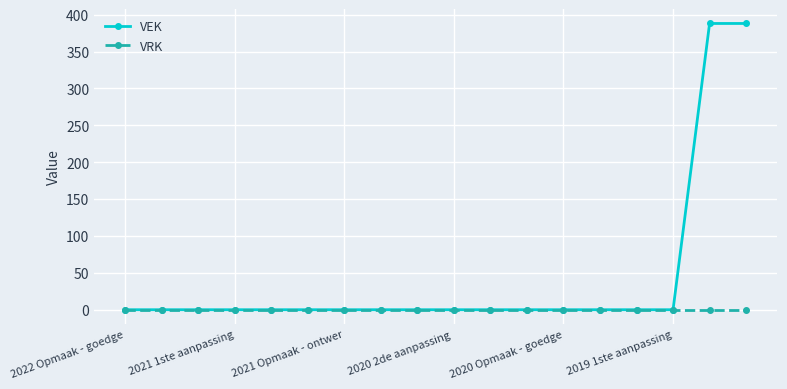

How many lines are shown in the chart?

2